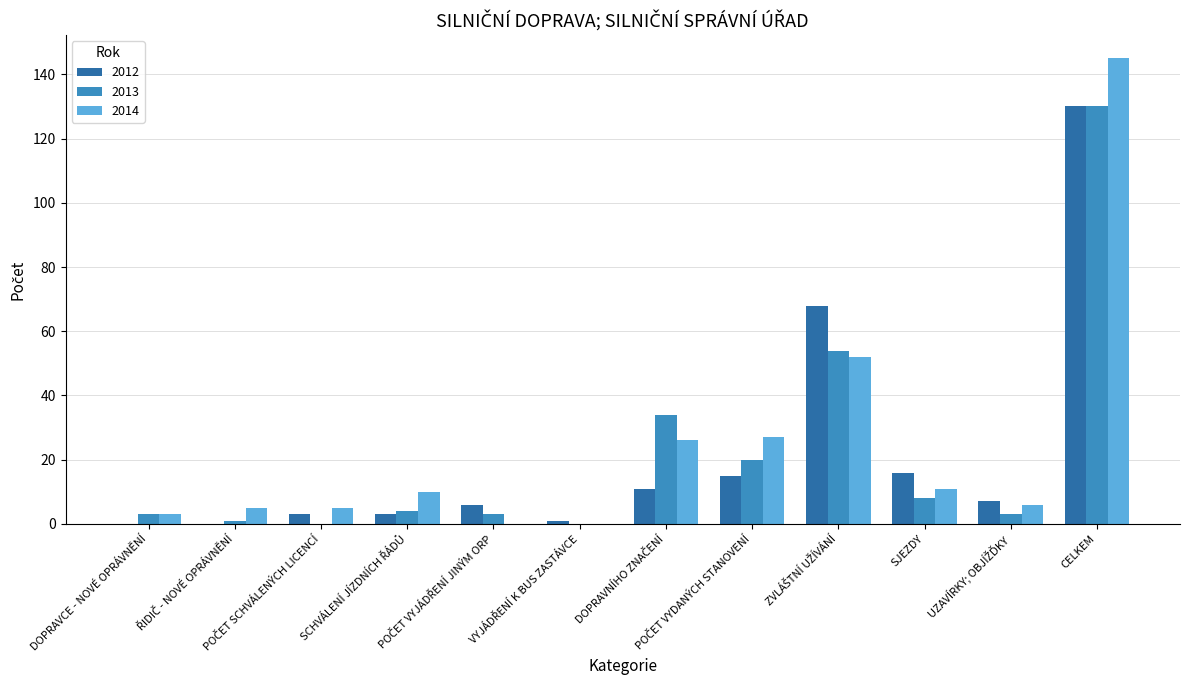

How many groups of bars are there?

12